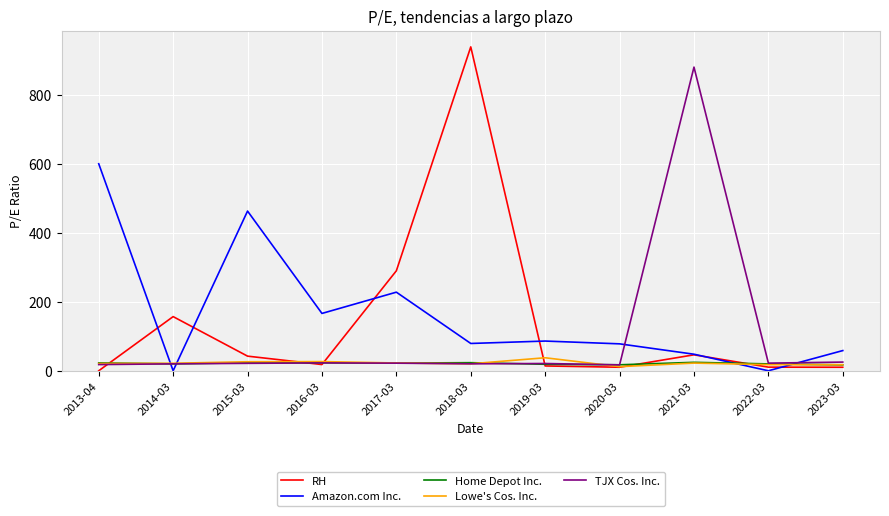

Between 2015-03 and 2021-03, which series saw the biggest shift?

TJX Cos. Inc.